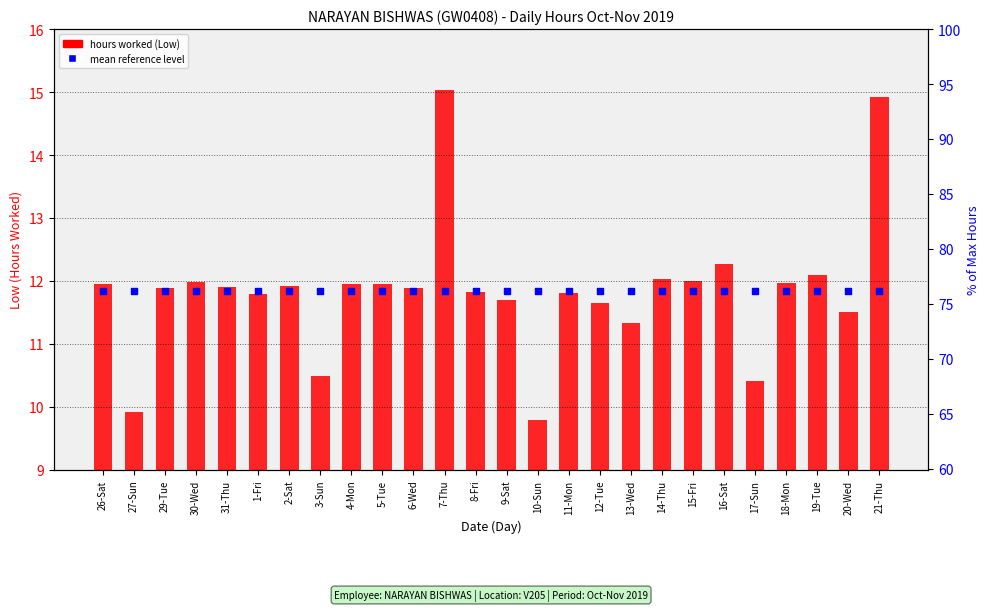

Which series has the largest total across all categories?

hours worked (Low)